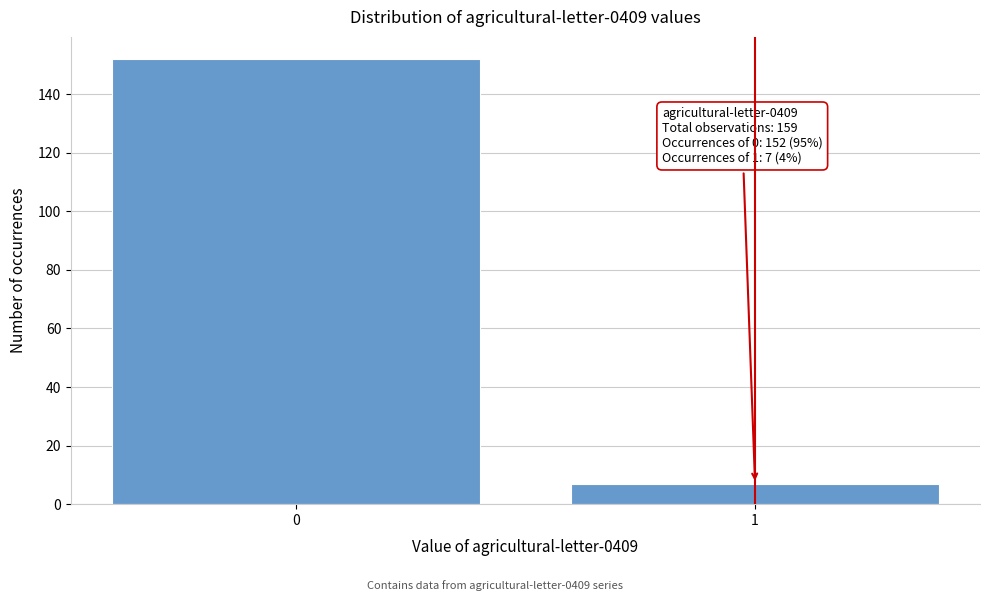

Reading left to right, what are all the values shown in this chart?

0=152	1=7